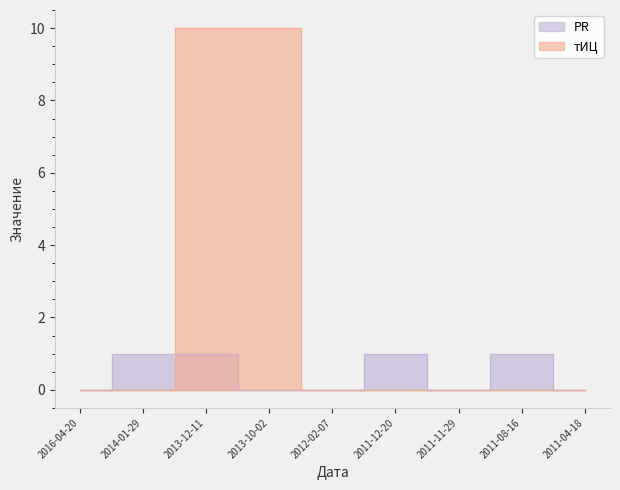

In PR, how many points are higher than both neighbors (excluding endpoints)?

2